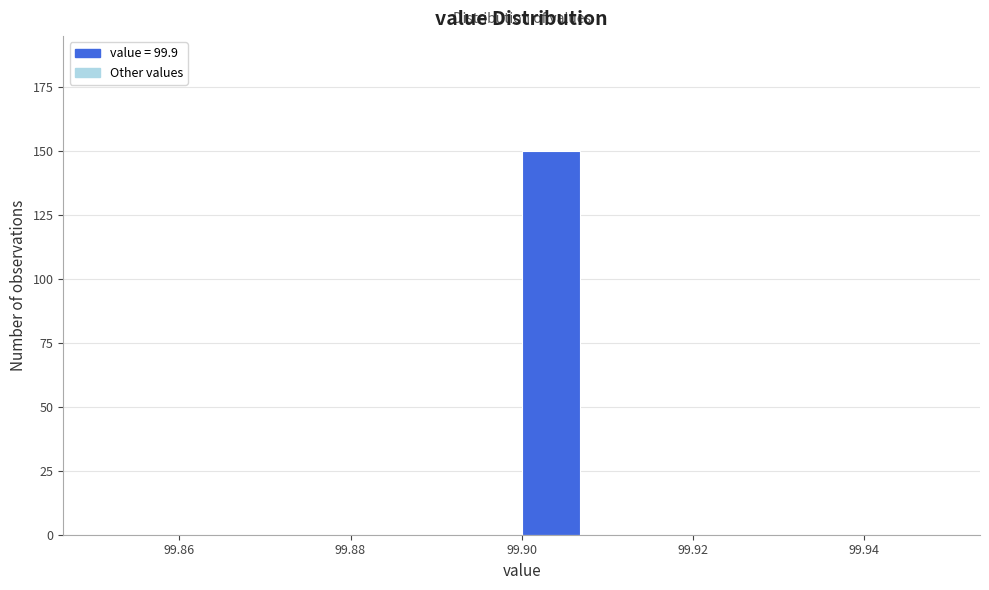

Around what value on the x-axis is the tallest bar? Give the approximate position of its centre, as read against the axis.

99.904